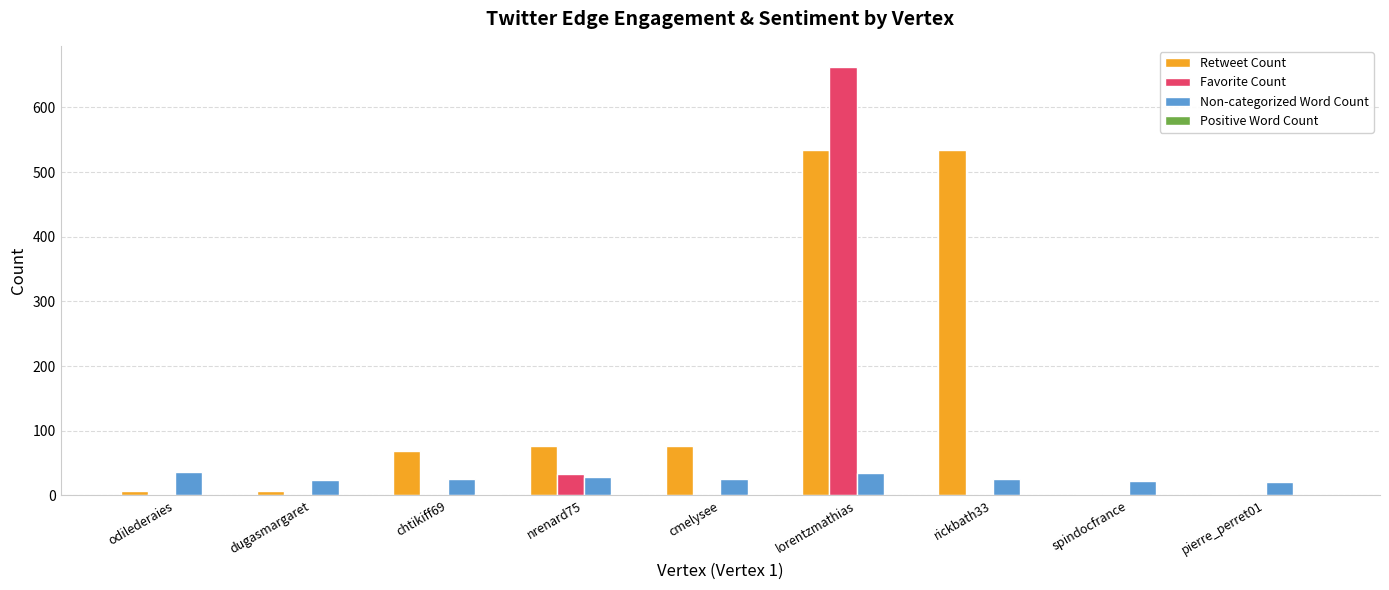

True or false: Non-categorized Word Count has a value of 25.0 at chtikiff69.

True